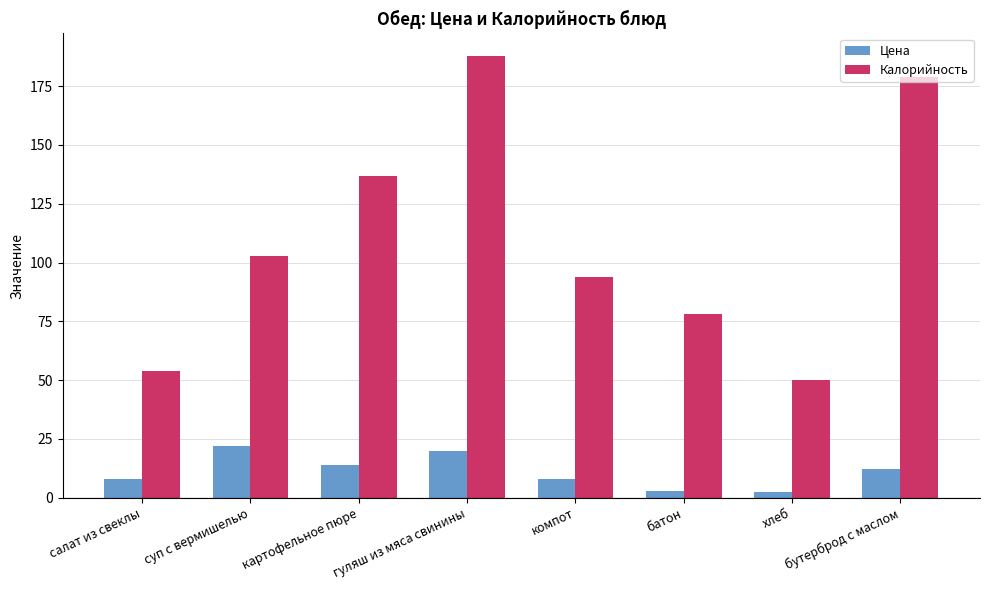

What is the sum of all Цена values?

89.2